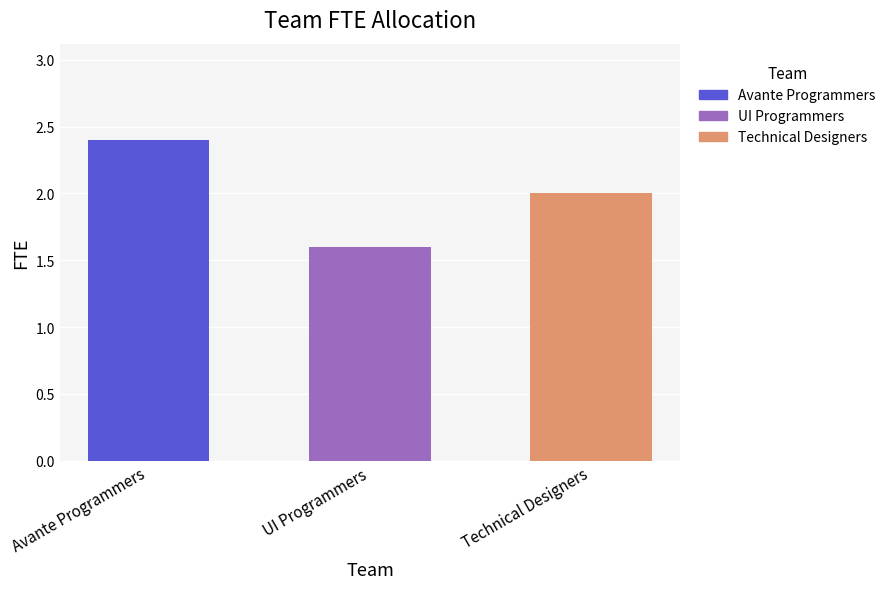

What is the minimum value shown in the chart?

1.6